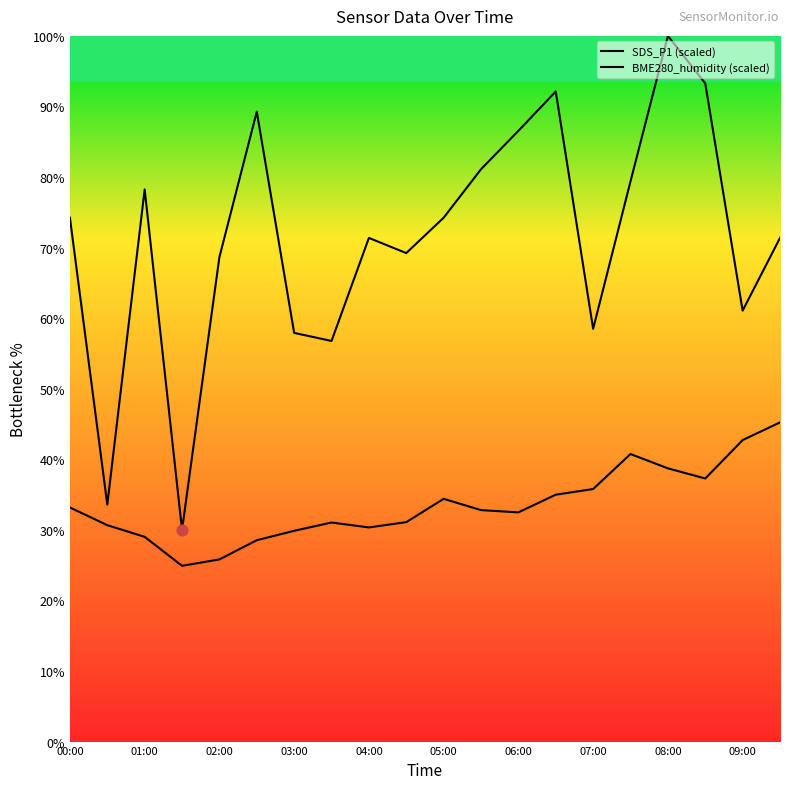

At how many categories does at least one series exceed 68?

14